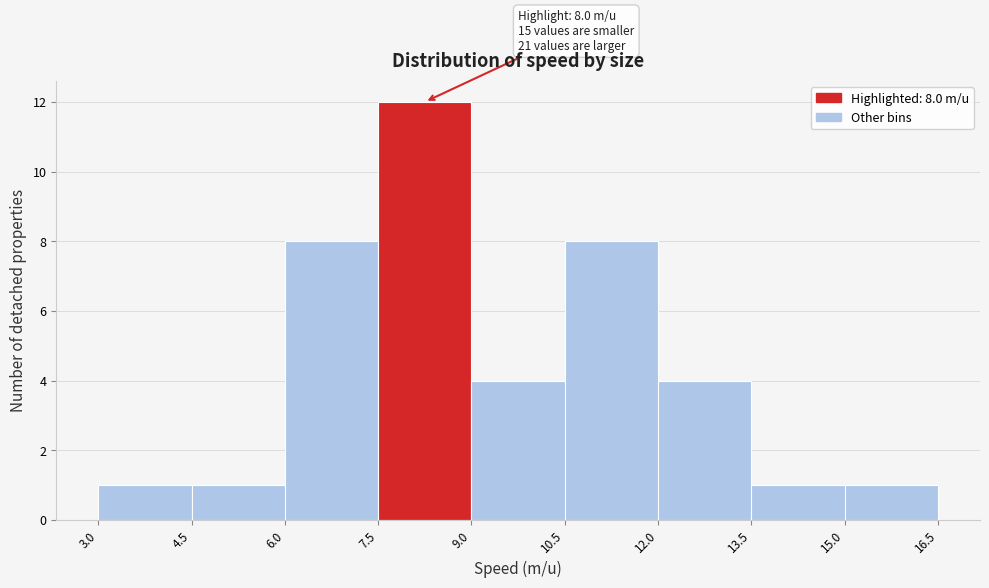

Which range on the x-axis has the tallest bar?

7.5 to 9.0